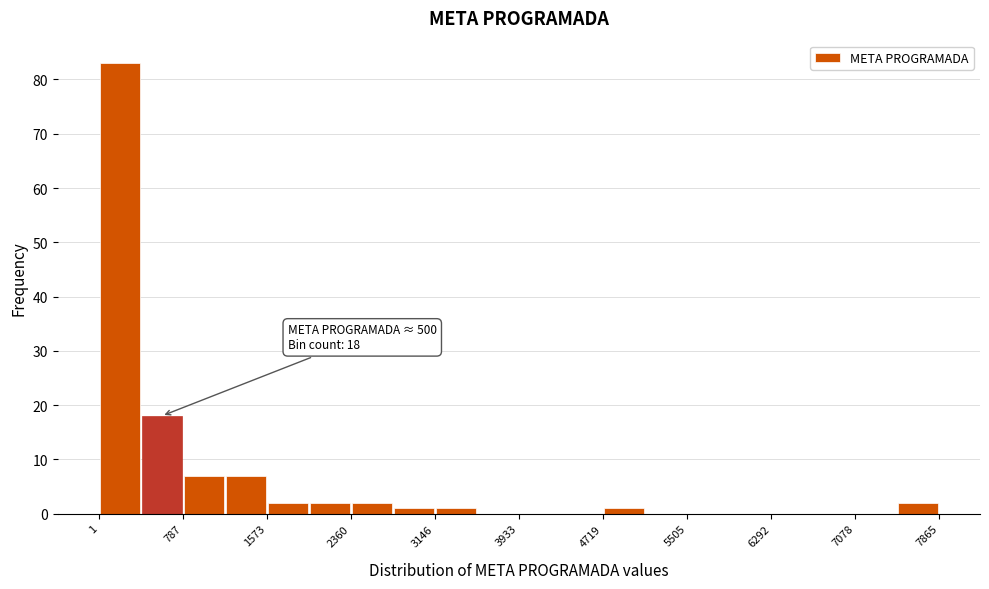

Around what value on the x-axis is the tallest bar? Give the approximate position of its centre, as read against the axis.

200